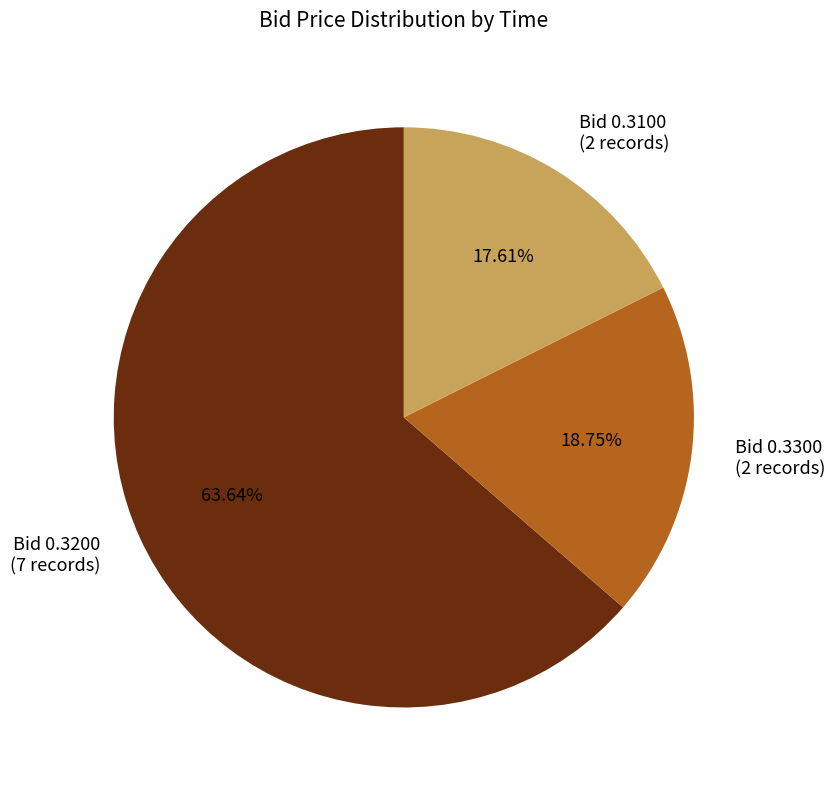

Is there a majority slice in this chart?

Yes